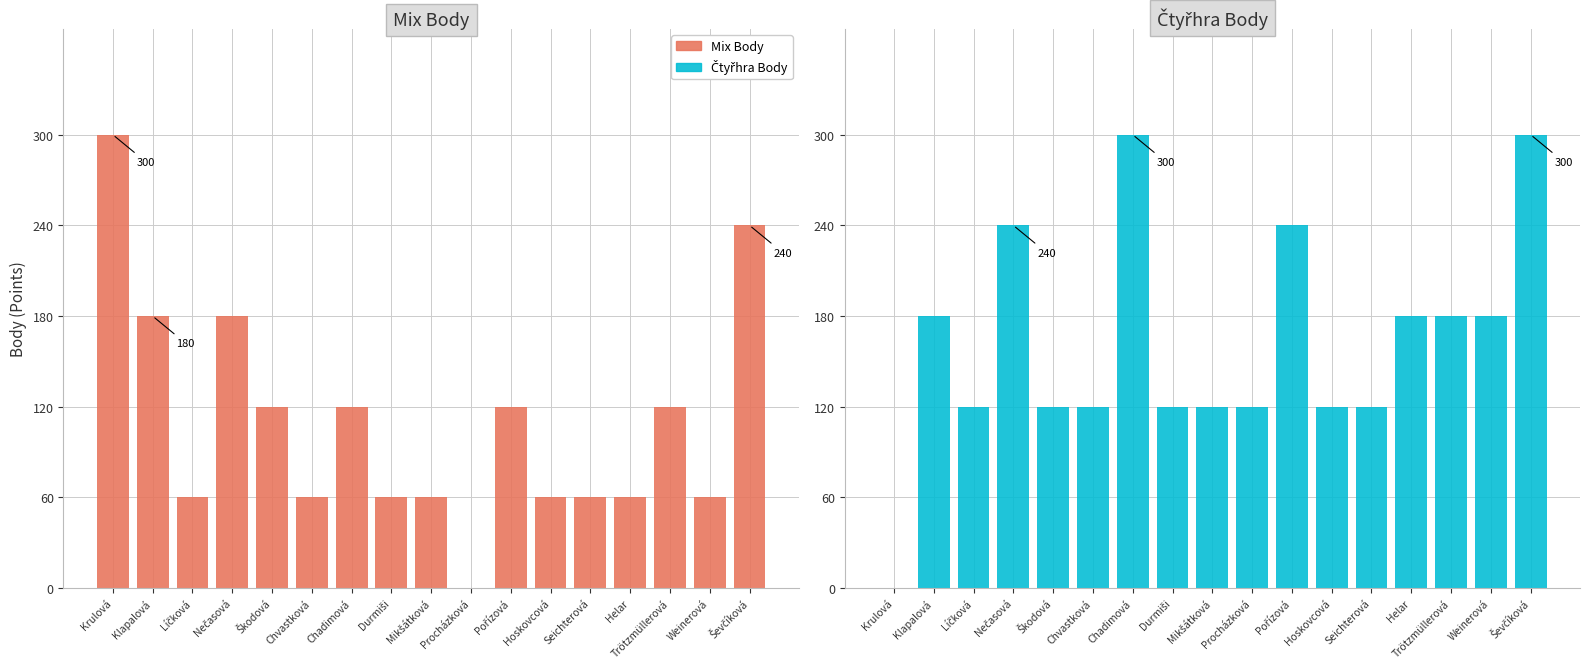

Is the value of Čtyřhra Body at Klapalová greater than the value of Mix Body at Procházková?

Yes